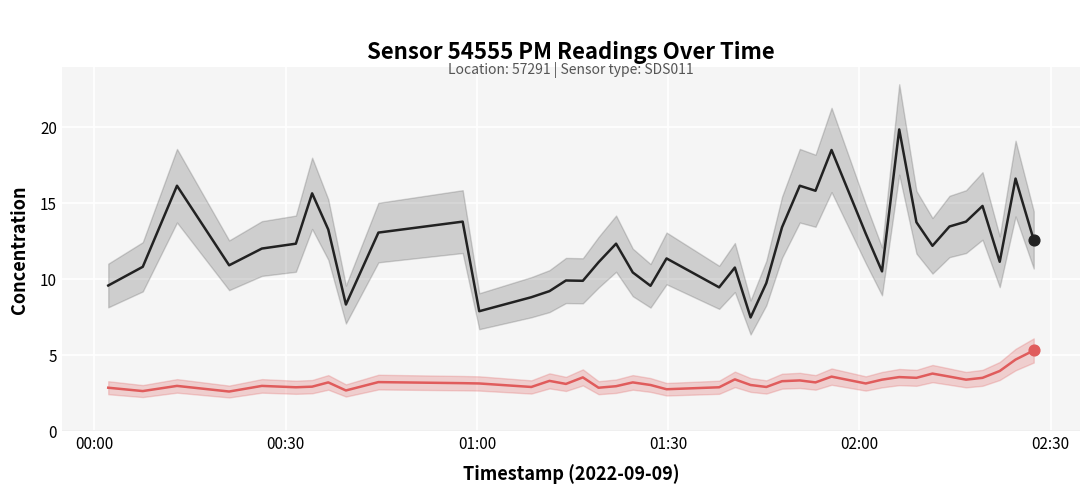

Is the value of P1 at 39 greater than the value of P2 at 14?

Yes